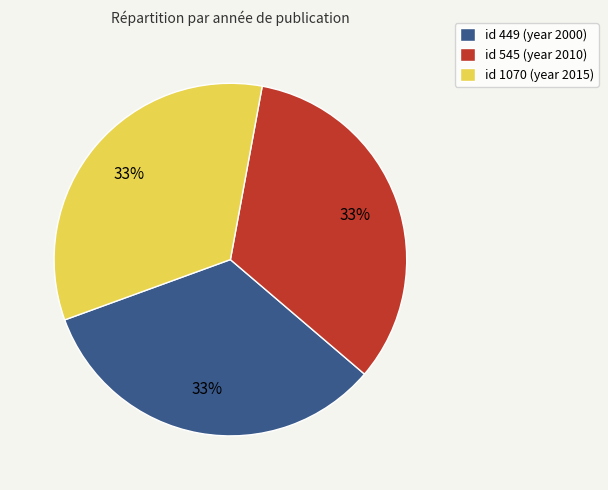

How many slices are in this pie chart?

3